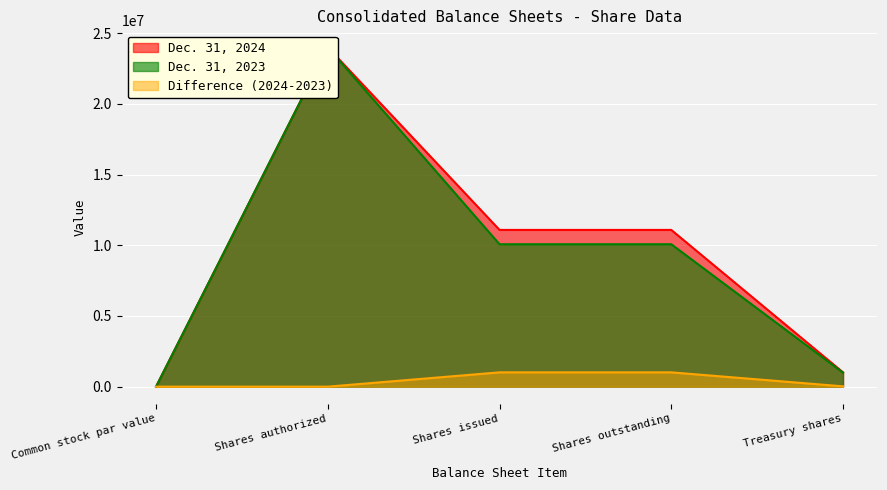

Is the value of Dec. 31, 2024 at Shares outstanding greater than the value of Dec. 31, 2023 at Shares issued?

Yes